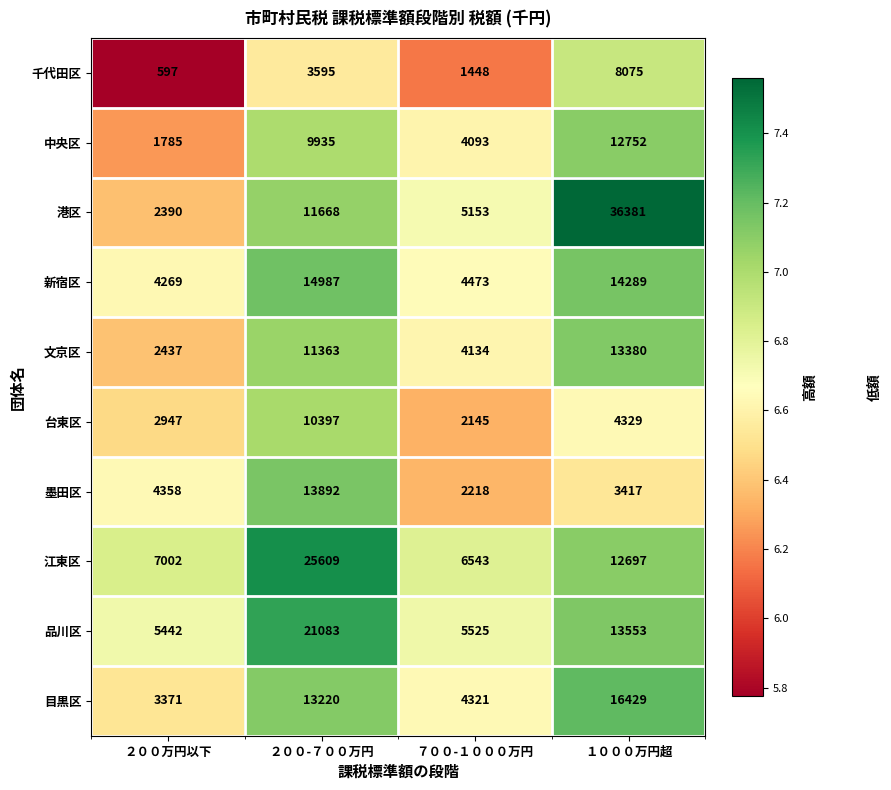

Rank the series at ２００-７００万円 from lowest to highest value.

千代田区, 中央区, 台東区, 文京区, 港区, 目黒区, 墨田区, 新宿区, 品川区, 江東区